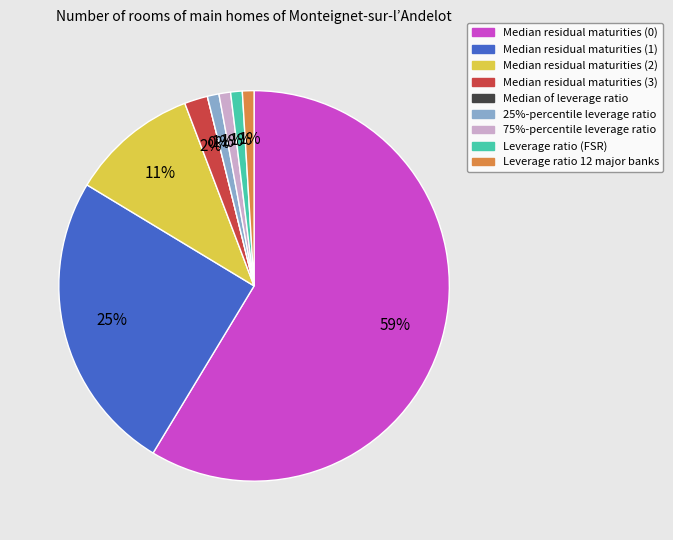

Which category has the biggest portion of the pie?

Median residual maturities (0)